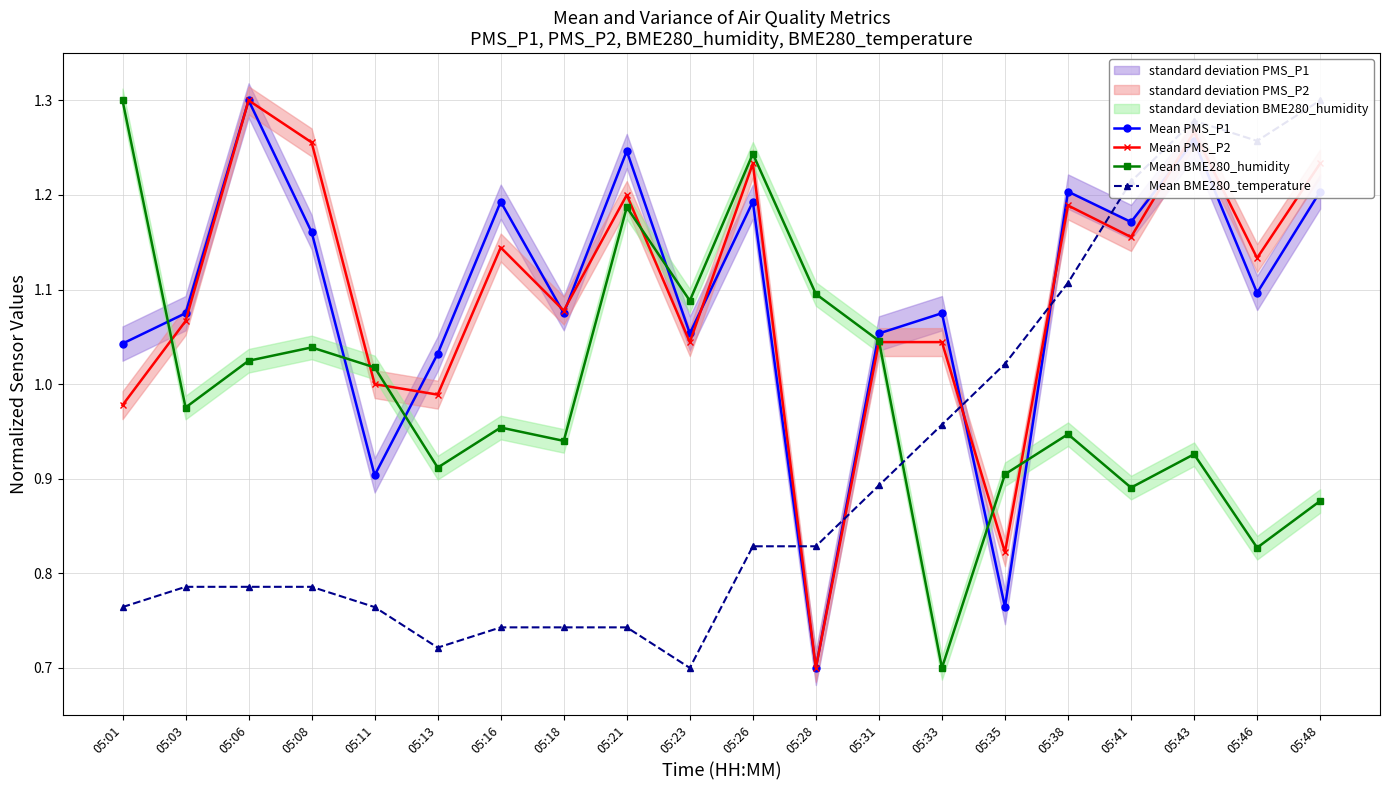

True or false: Mean BME280_humidity has a value of 1.2 at 05:26.

True